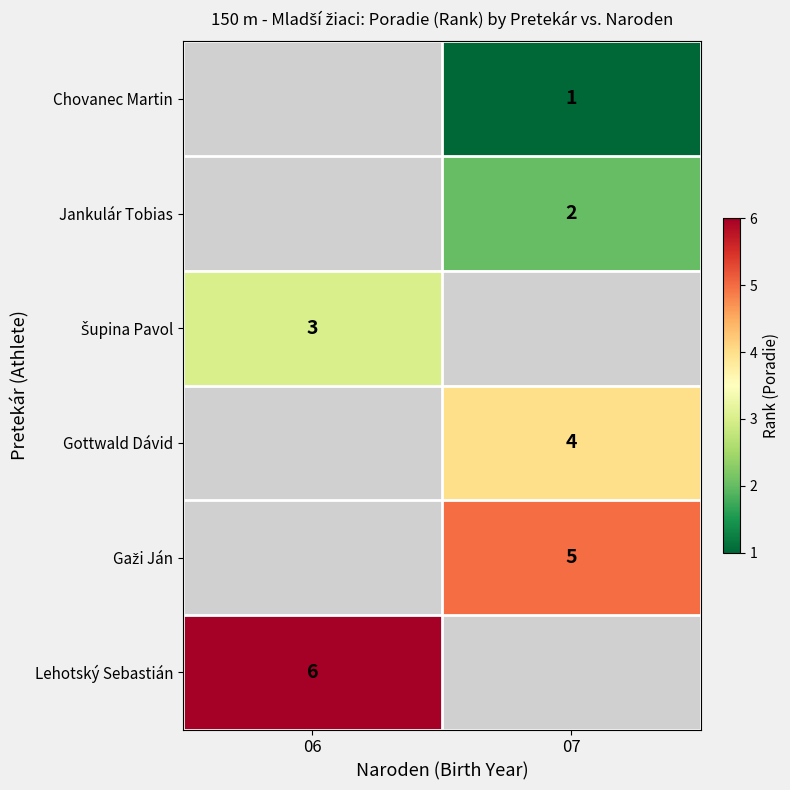

The value of Lehotský Sebastián at 06 is 2. True or false?

False